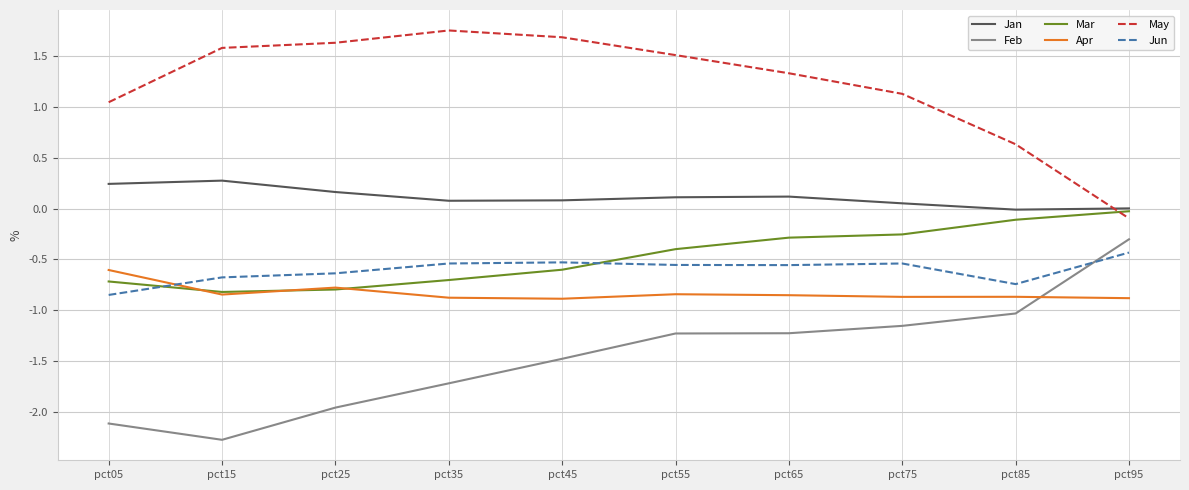

Which series has the largest total across all categories?

May